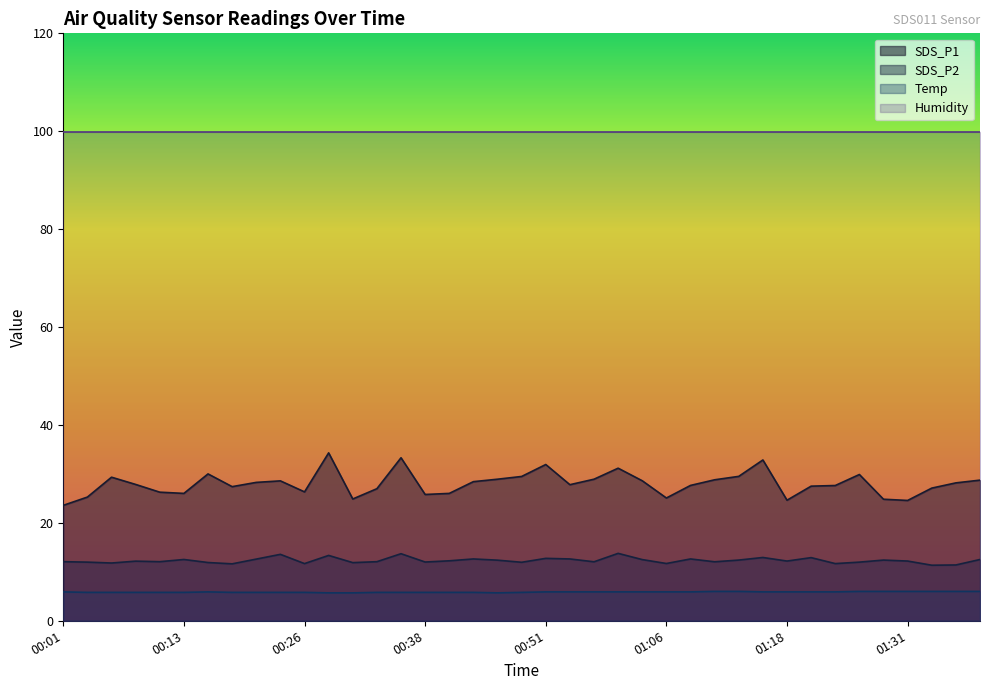

True or false: SDS_P2 and Temp intersect in this chart.

False